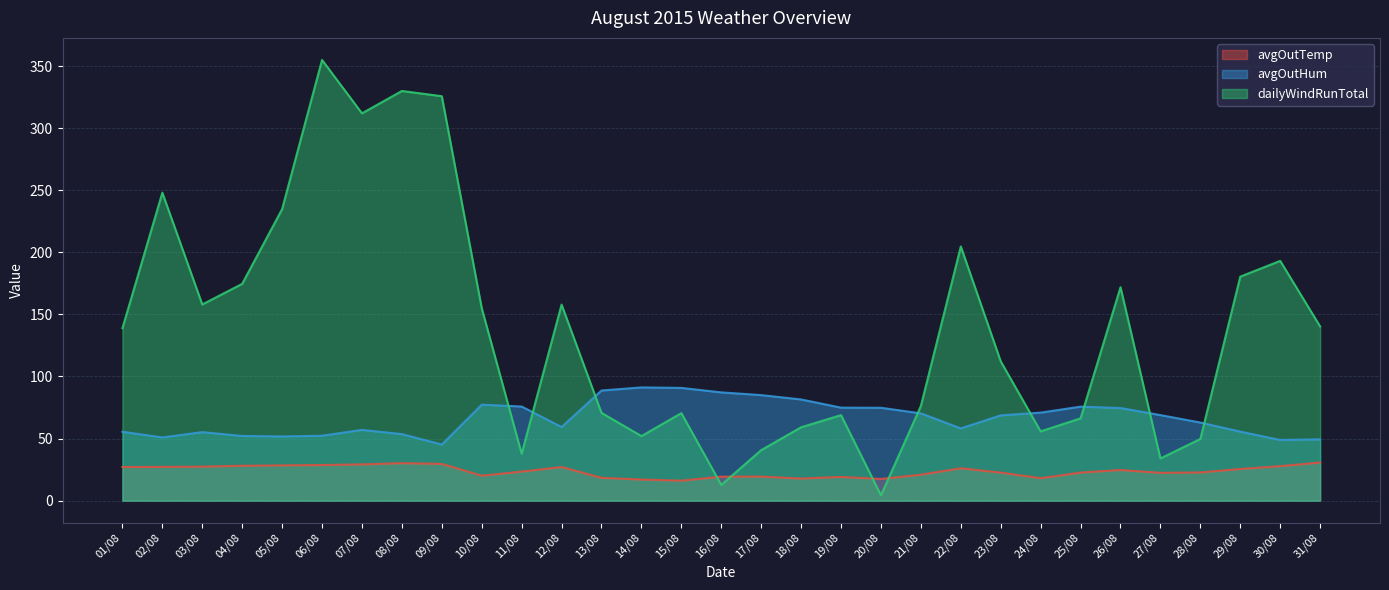

Reading left to right, what are all the values shown in this chart?

avgOutTemp: 01/08=27.1	02/08=27.2	03/08=27.4	04/08=28.1	05/08=28.4	06/08=28.7	07/08=29.2	08/08=30.2	09/08=29.6	10/08=20.1	11/08=23.4	12/08=27.1	13/08=18.4	14/08=17.0	15/08=16.1	16/08=19.3	17/08=19.4	18/08=17.8	19/08=19.1	20/08=17.5	21/08=20.9	22/08=26.1	23/08=22.6	24/08=18.1	25/08=22.6	26/08=24.7	27/08=22.4	28/08=22.7	29/08=25.5	30/08=27.8	31/08=30.7
avgOutHum: 01/08=55.5	02/08=50.9	03/08=55.2	04/08=52.1	05/08=51.7	06/08=52.3	07/08=57.0	08/08=53.6	09/08=45.2	10/08=77.3	11/08=75.8	12/08=59.3	13/08=88.7	14/08=91.2	15/08=90.8	16/08=87.2	17/08=85.0	18/08=81.5	19/08=74.9	20/08=74.8	21/08=70.3	22/08=58.2	23/08=68.7	24/08=70.9	25/08=75.7	26/08=74.6	27/08=68.9	28/08=62.9	29/08=55.6	30/08=48.9	31/08=49.4
dailyWindRunTotal: 01/08=138.9	02/08=248.0	03/08=158.0	04/08=174.6	05/08=234.8	06/08=354.9	07/08=311.9	08/08=329.9	09/08=325.7	10/08=155.0	11/08=37.8	12/08=157.9	13/08=70.7	14/08=52.0	15/08=70.5	16/08=12.7	17/08=40.7	18/08=59.1	19/08=68.9	20/08=4.3	21/08=76.3	22/08=204.7	23/08=112.2	24/08=55.8	25/08=66.3	26/08=171.9	27/08=34.0	28/08=49.7	29/08=180.4	30/08=193.1	31/08=140.3